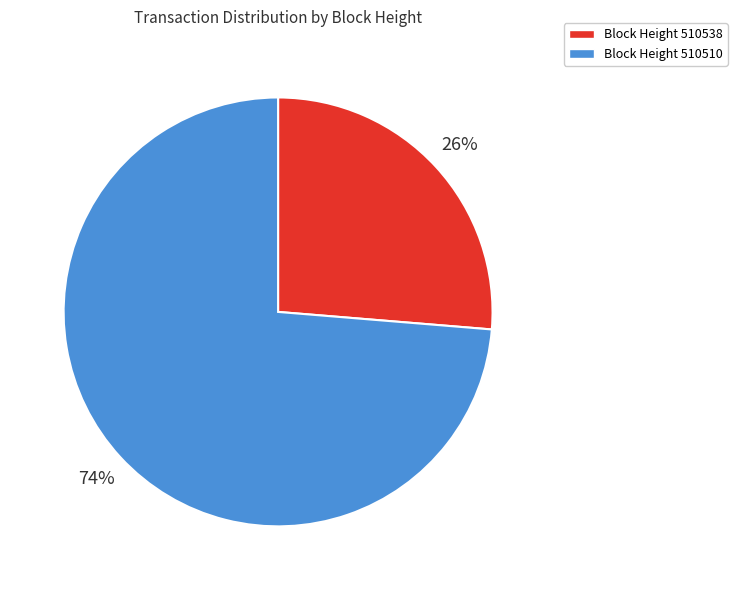

Approximately how many times larger is the value at Block Height 510510 compared to Block Height 510538?

2.8